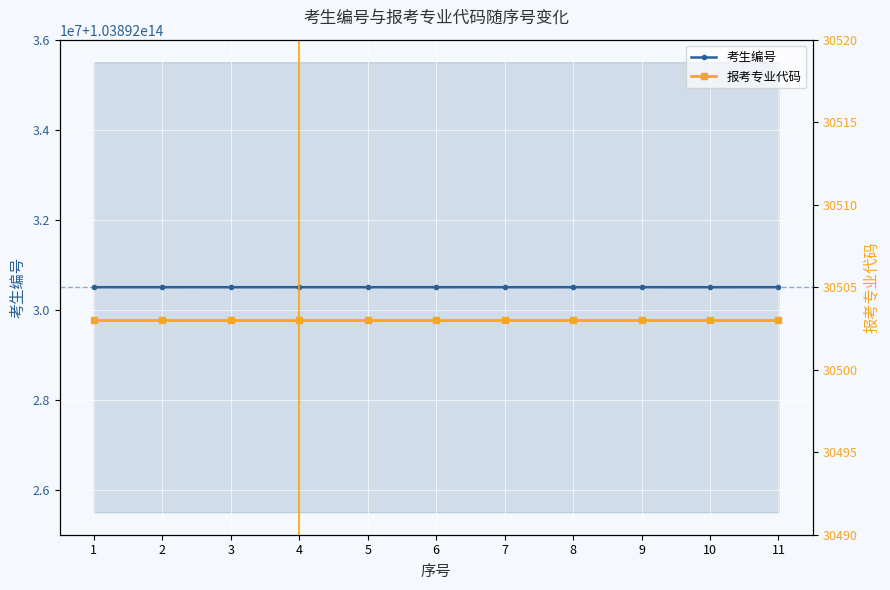

What is the smallest value displayed?

30503